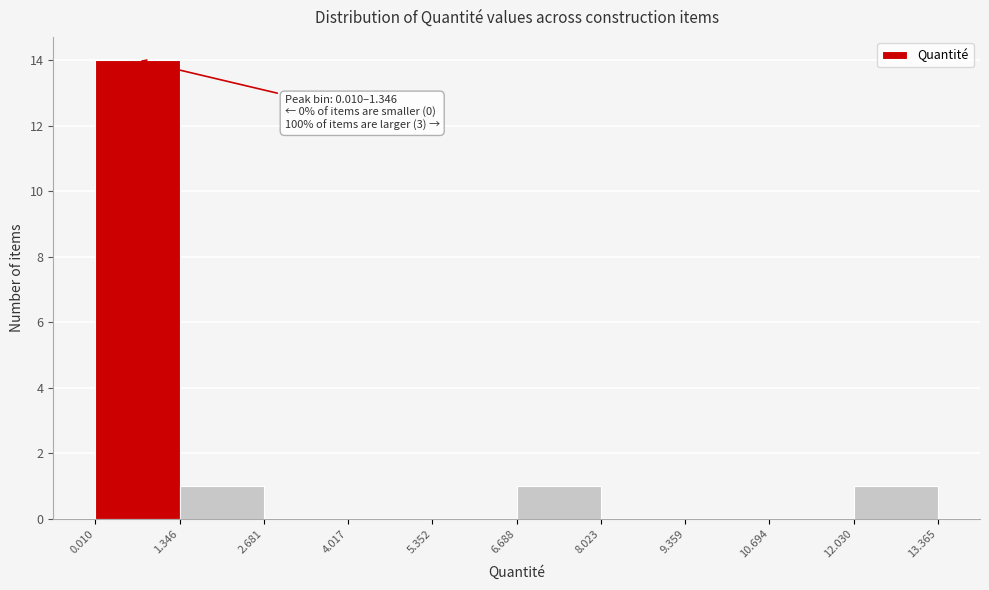

Which range on the x-axis has the tallest bar?

0.010 to 1.346